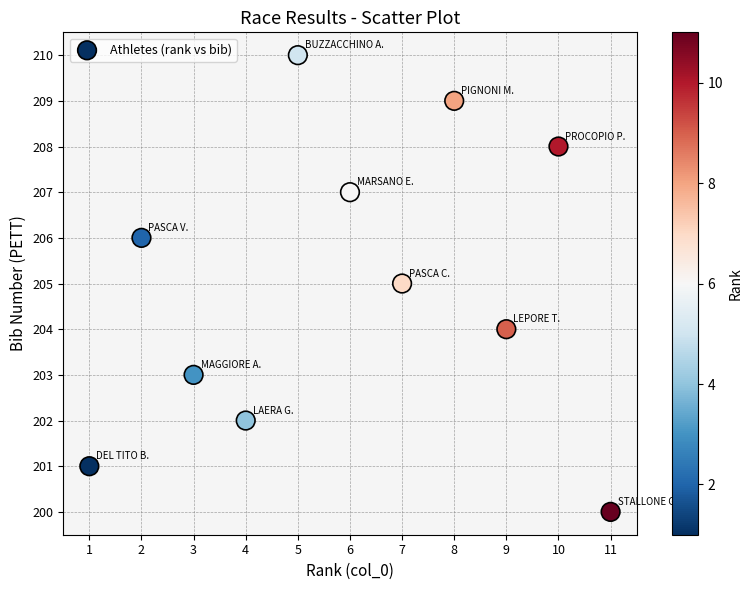

What is the range of X values (max minus min)?

10